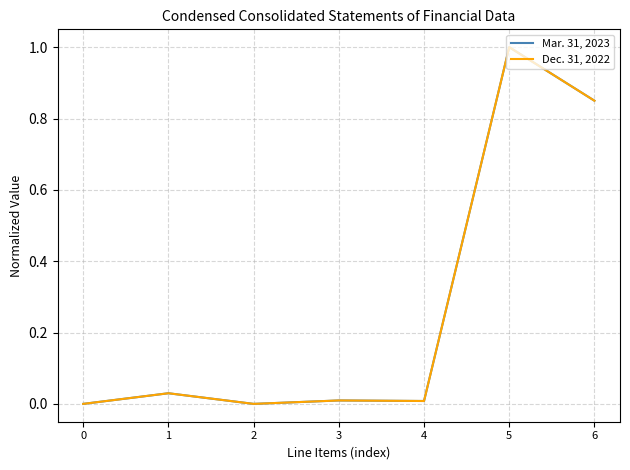

Does the chart display data point markers on the line(s)?

No